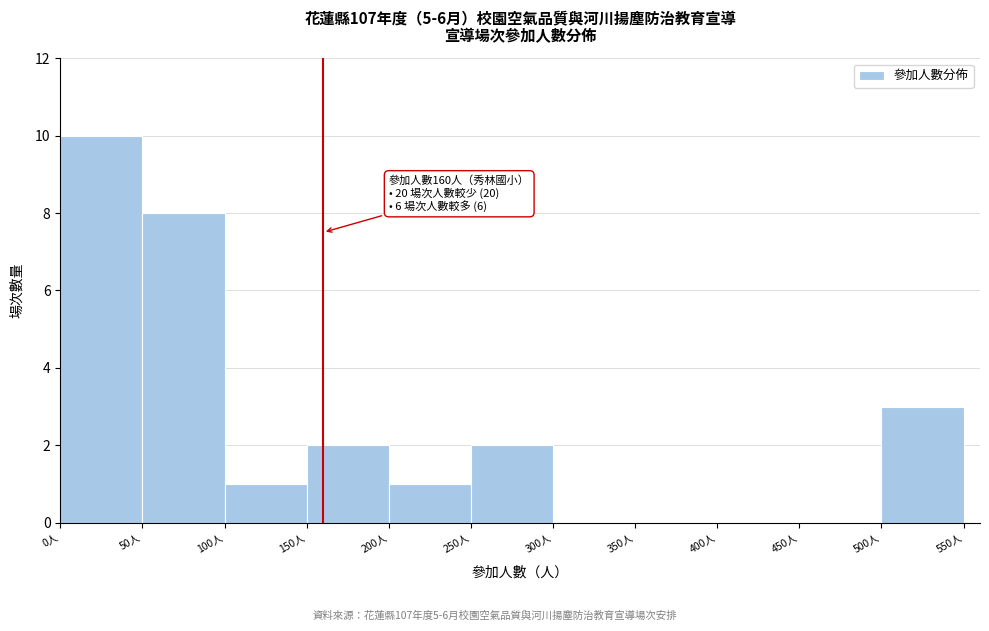

Which range on the x-axis has the tallest bar?

0 to 50